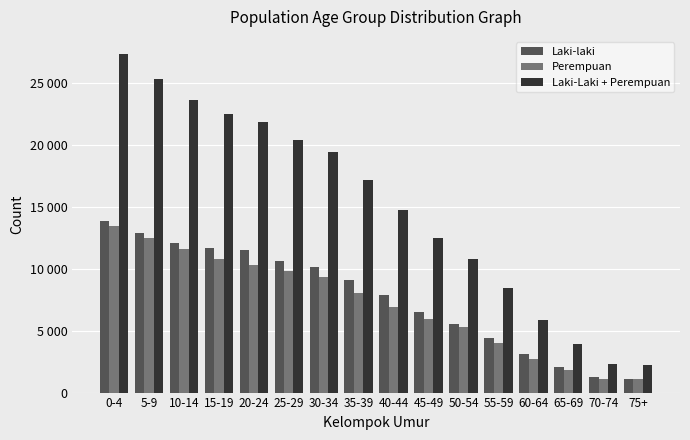

The value of Laki-Laki + Perempuan at 70-74 is 3570. True or false?

False